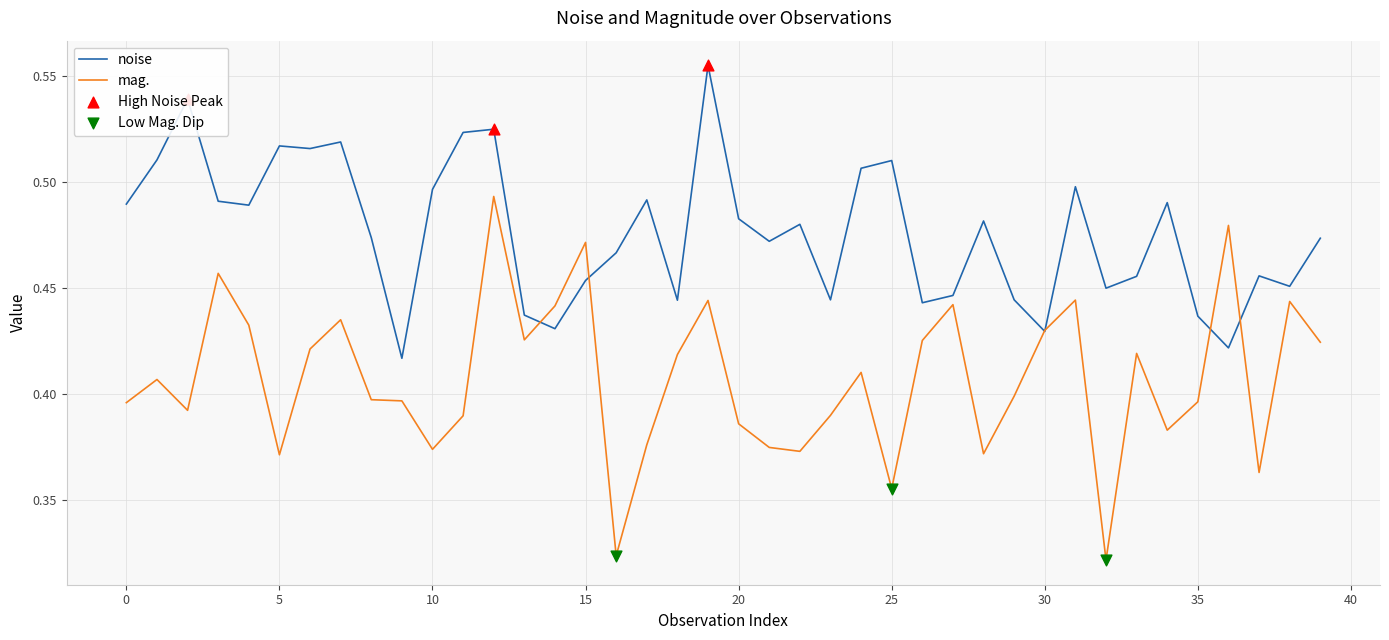

List the series in order of their peak value, lowest first.

mag., noise